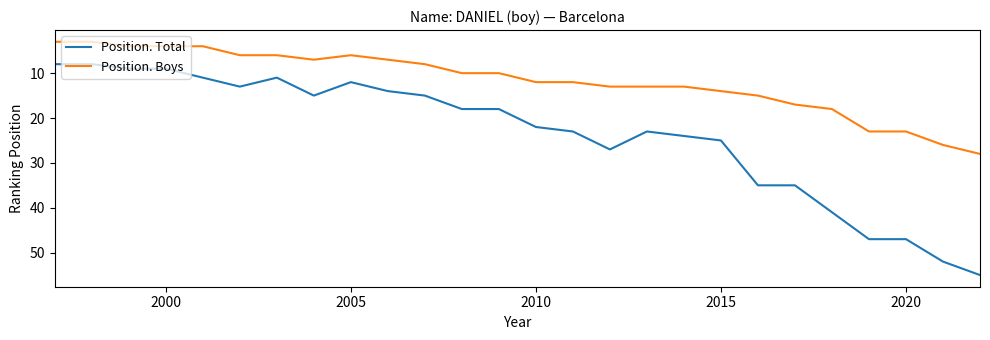

Rank the series by their average value, from highest to lowest.

Position. Total, Position. Boys